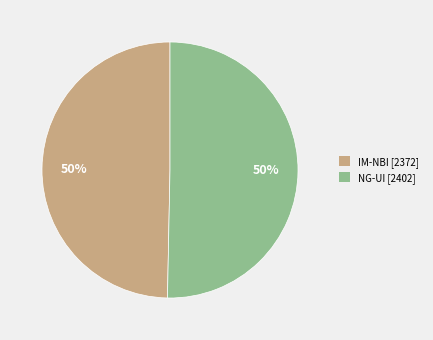

Combined, do NG-UI [2402] and IM-NBI [2372] account for over 50%?

Yes